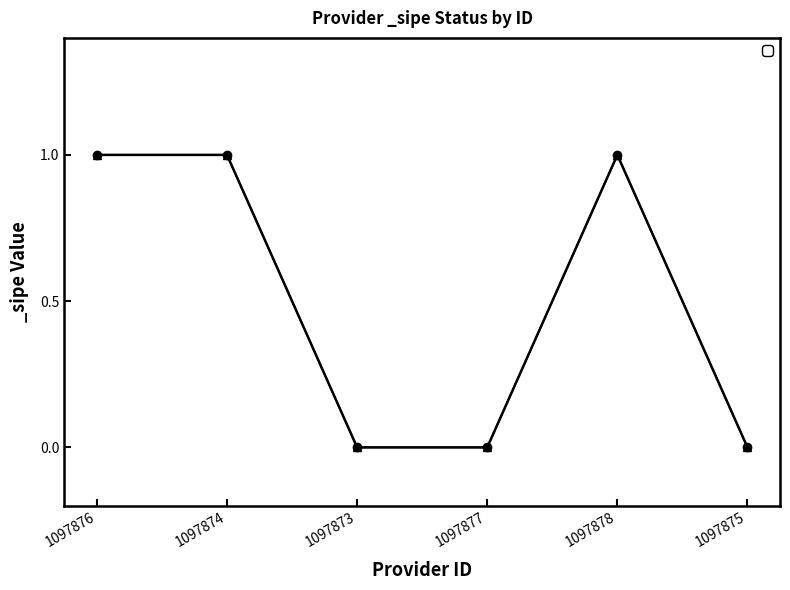

How many positive values are there?

3